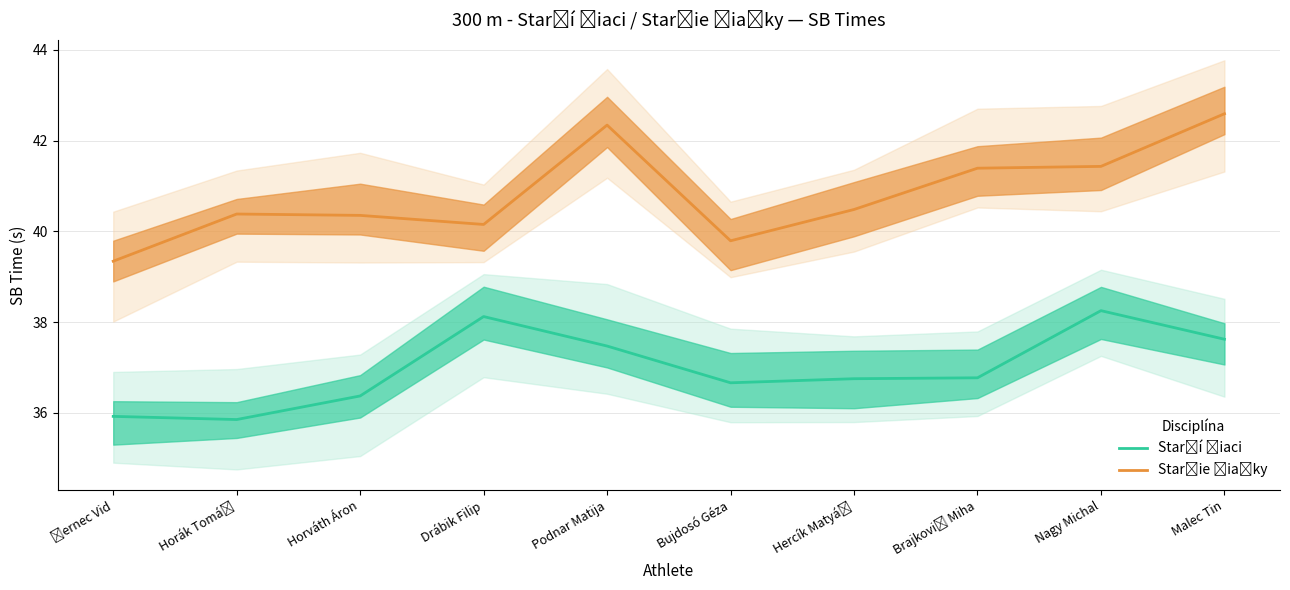

At how many categories does at least one series exceed 38?

10